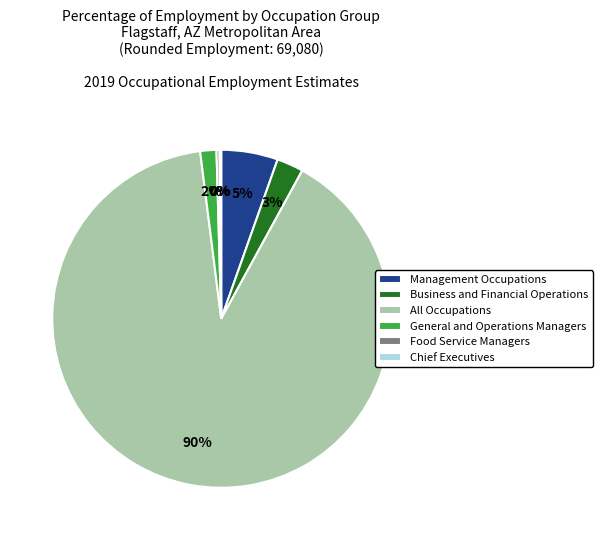

The General and Operations Managers slice represents 2% of the pie. True or false?

True